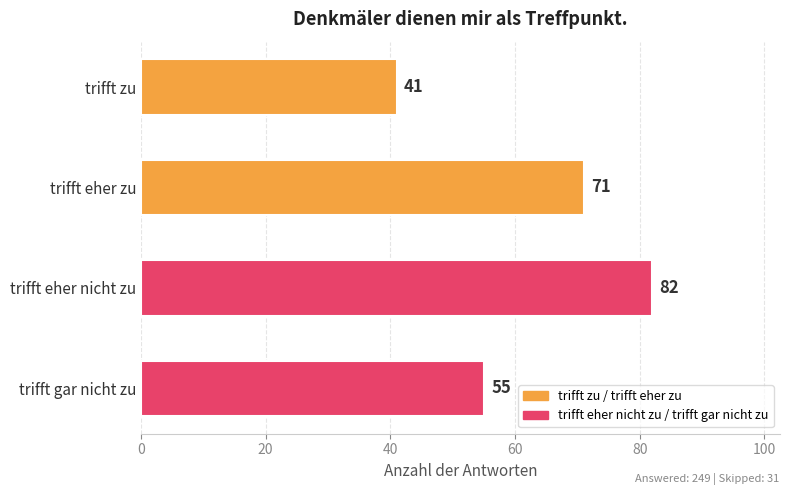

The value at trifft gar nicht zu is 30. True or false?

False